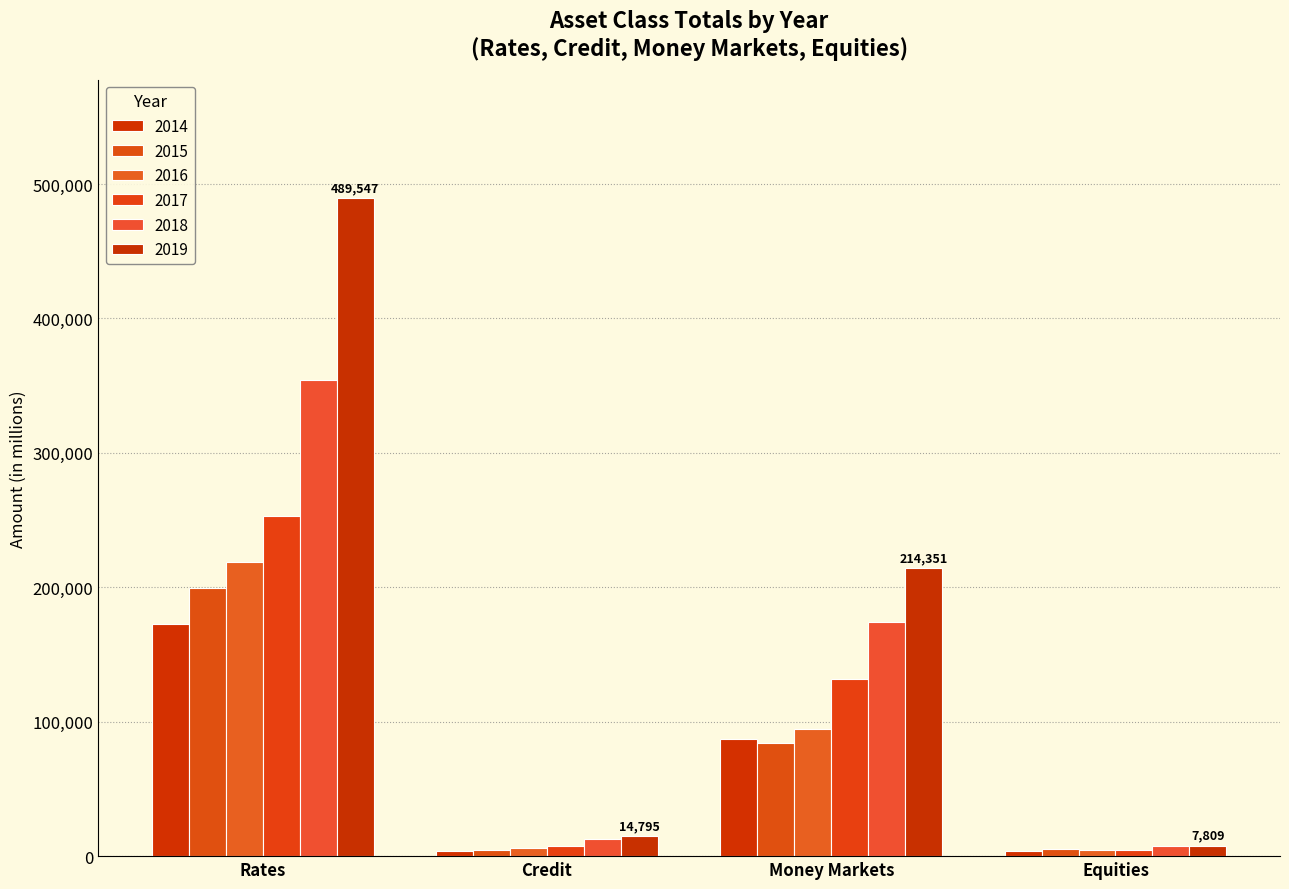

At Equities, list the series in order from smallest to largest.

2014, 2016, 2017, 2015, 2018, 2019